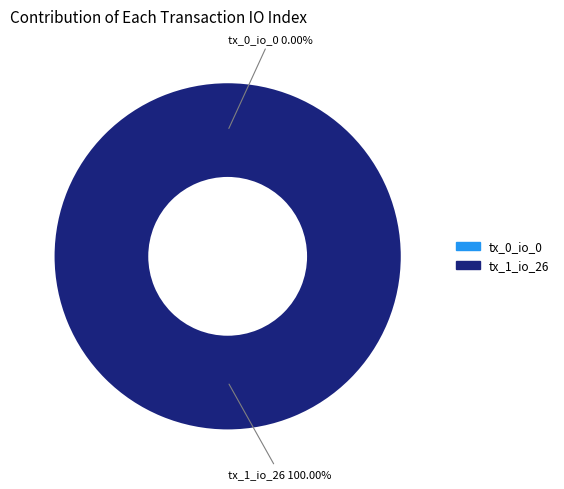

Is there a majority slice in this chart?

Yes